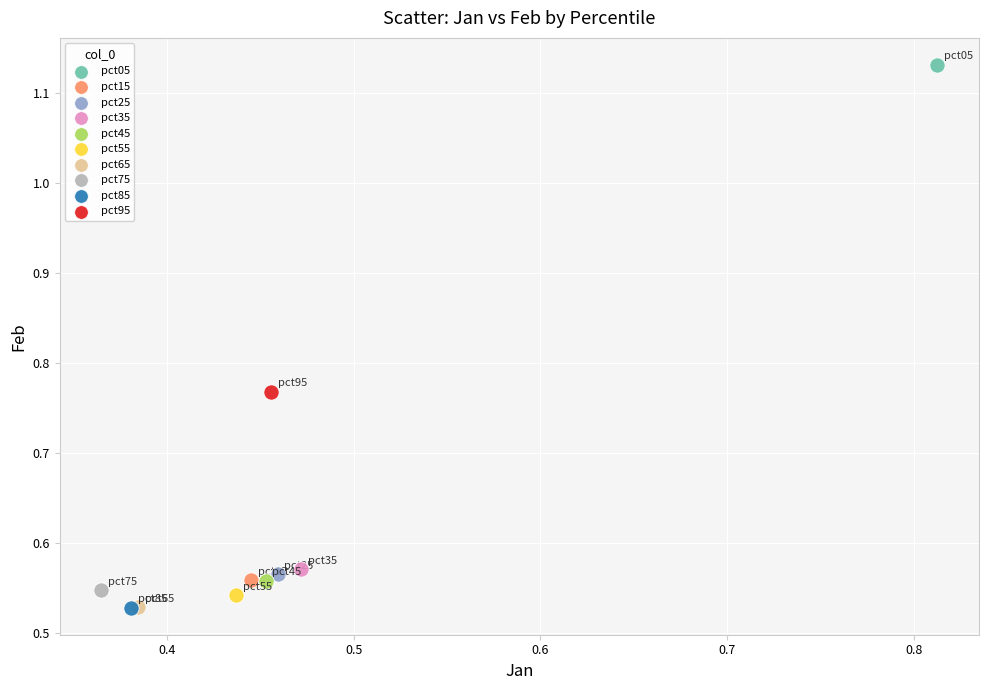

What are all the series names shown in the legend?

pct05, pct15, pct25, pct35, pct45, pct55, pct65, pct75, pct85, pct95